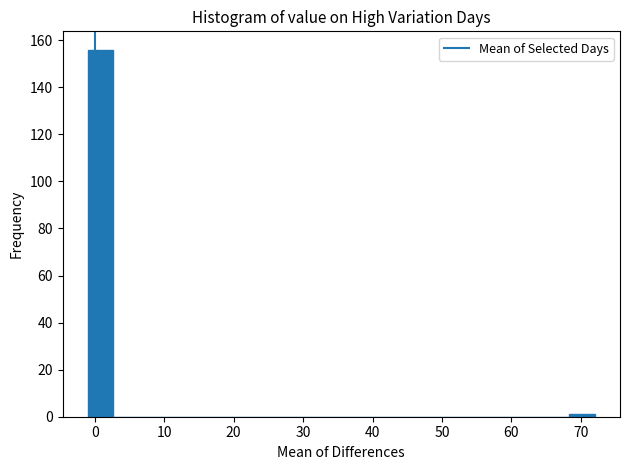

Around what value on the x-axis is the tallest bar? Give the approximate position of its centre, as read against the axis.

1